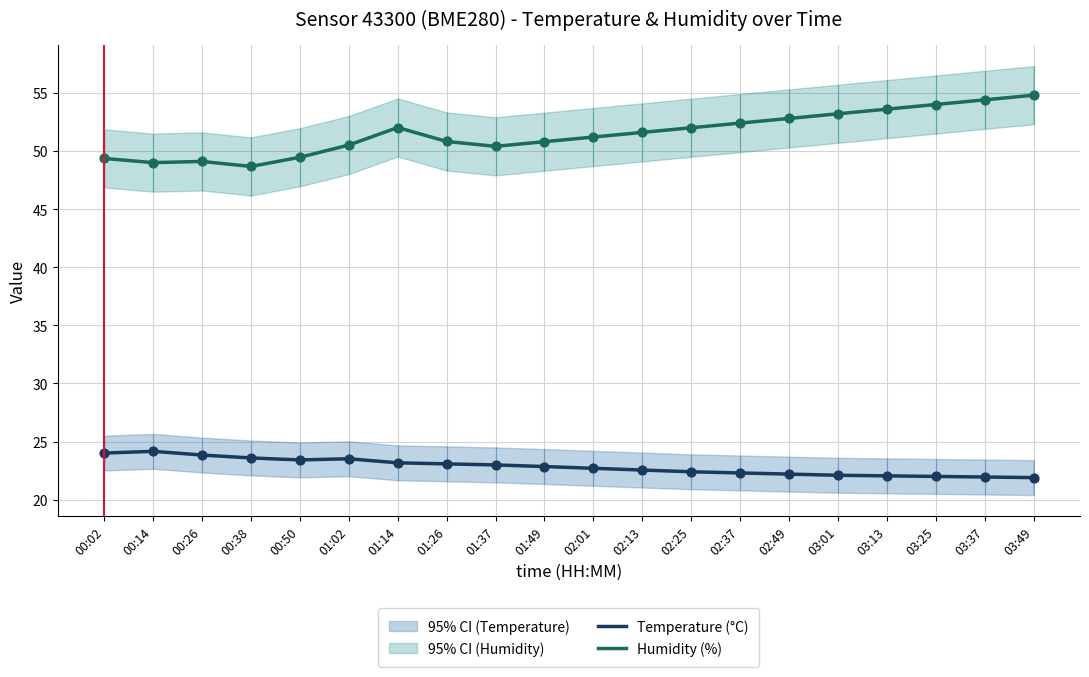

What are all the series names shown in the legend?

Temperature (°C), Humidity (%)